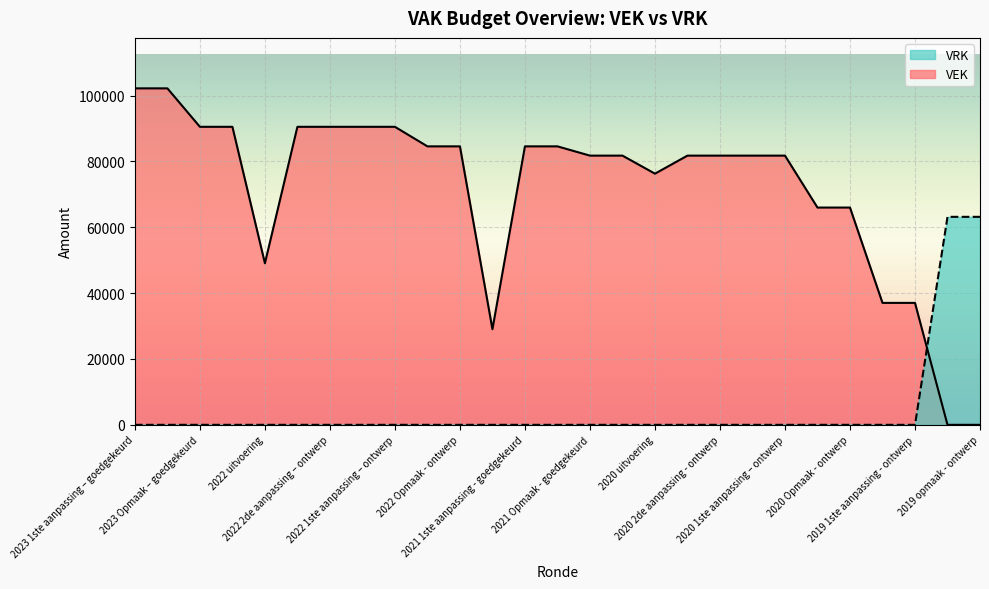

True or false: VRK has more than 2 points higher than both neighbors.

False